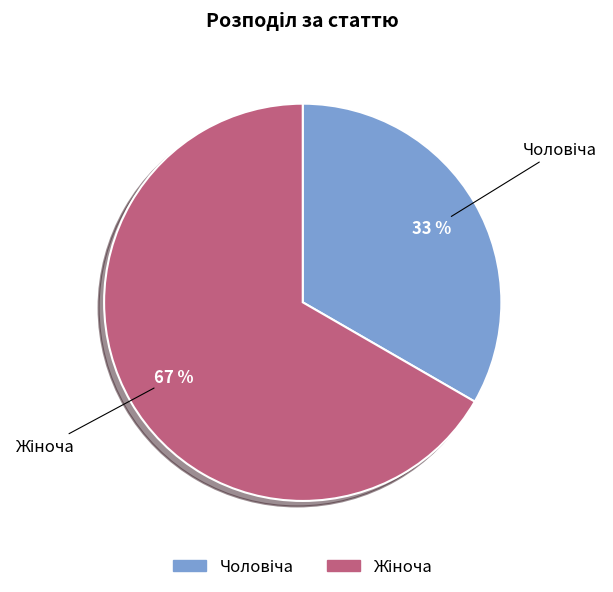

Is there any slice that represents more than half of the pie?

Yes